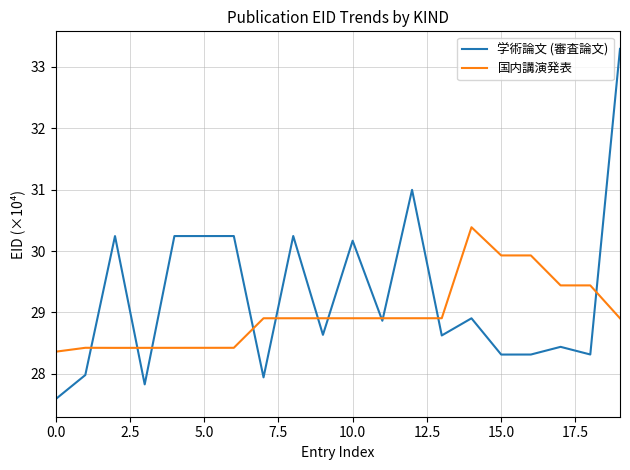

Which series has the largest total across all categories?

学術論文 (審査論文)